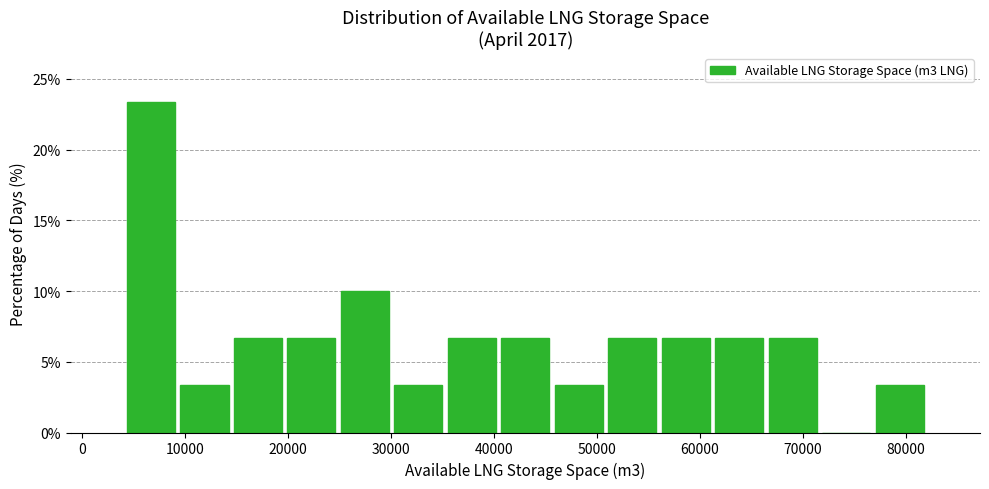

Over which range of the x-axis is the bar tallest?

4000 to 9000